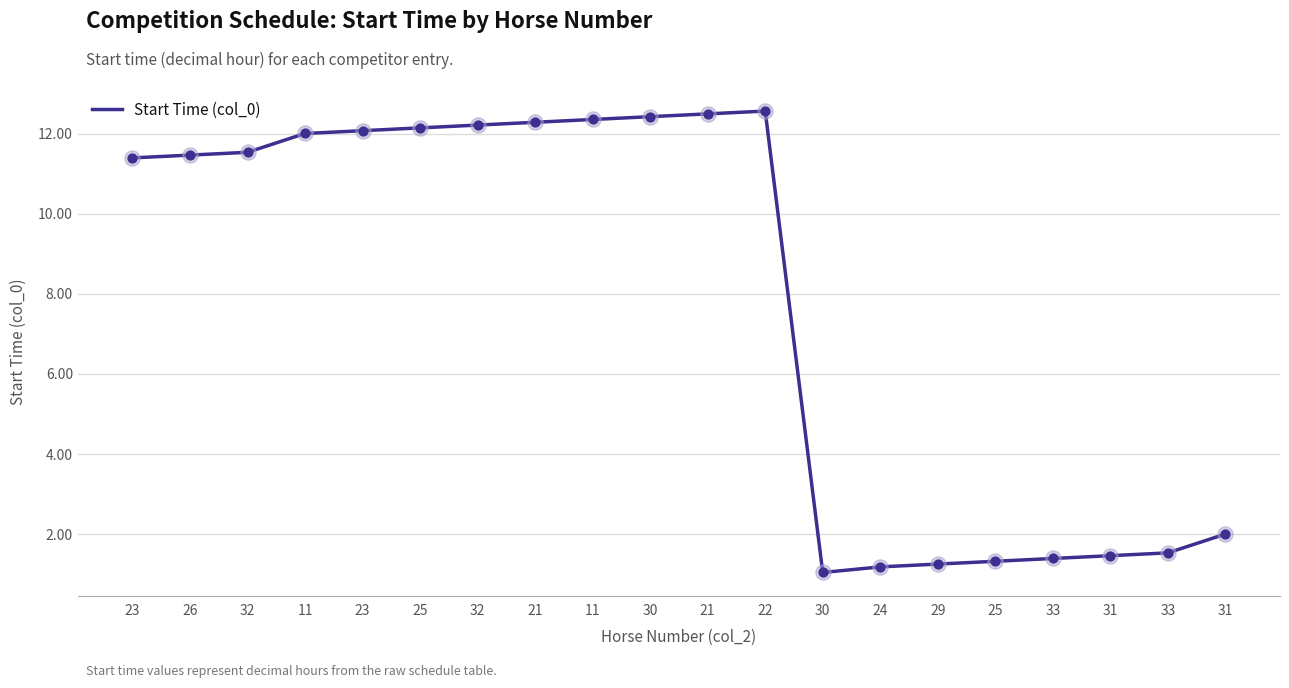

What is the change in value from 31 to 33?

+0.1